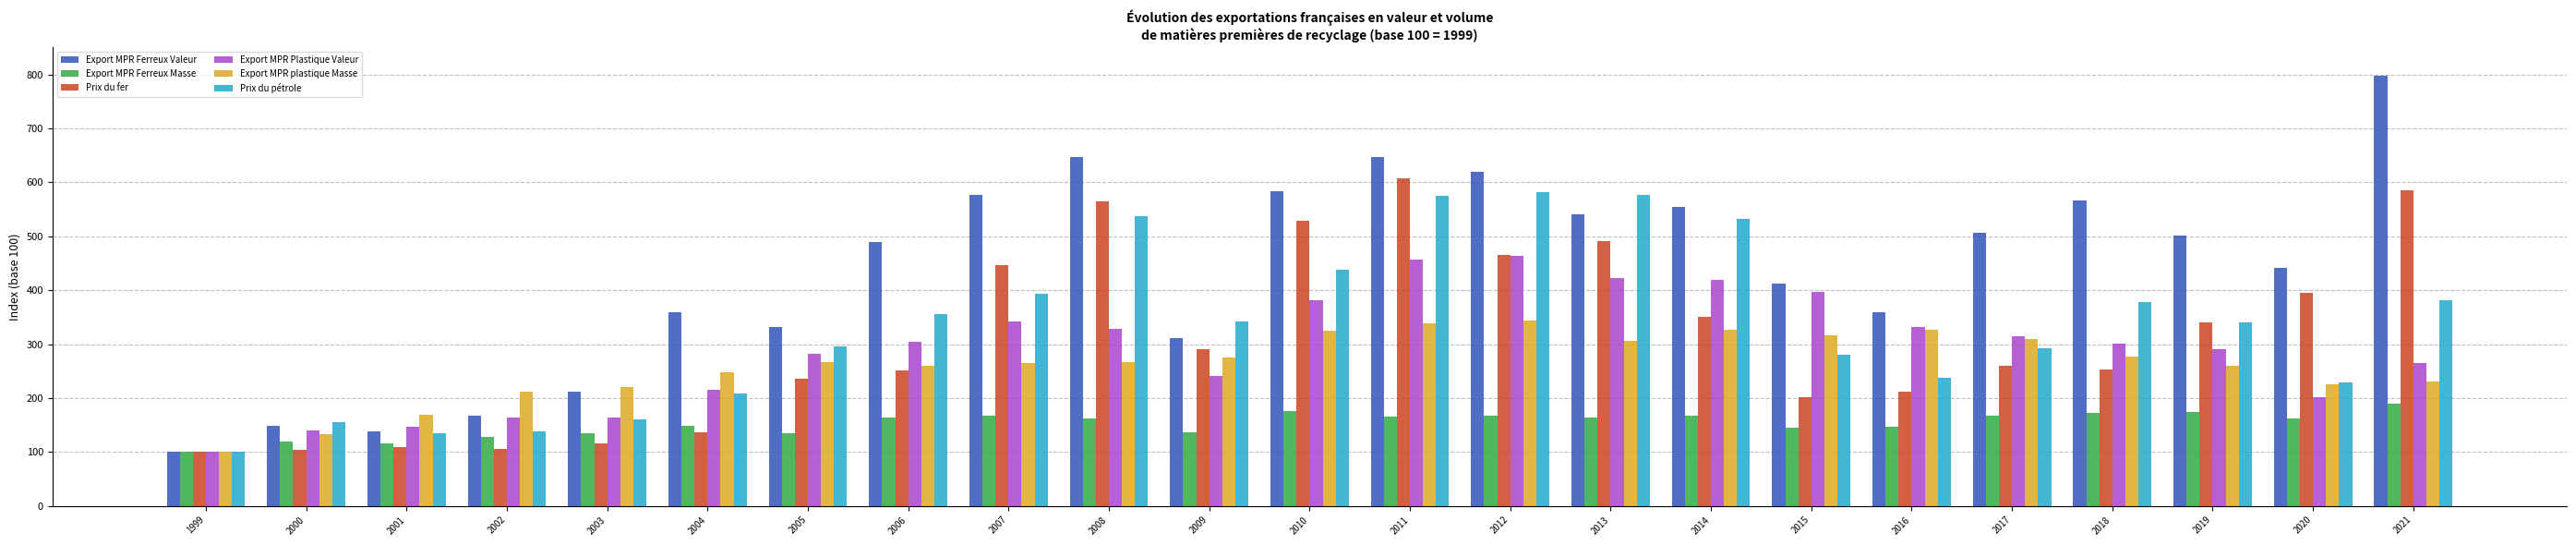

What is the lowest value of the Prix du fer series?

100.0